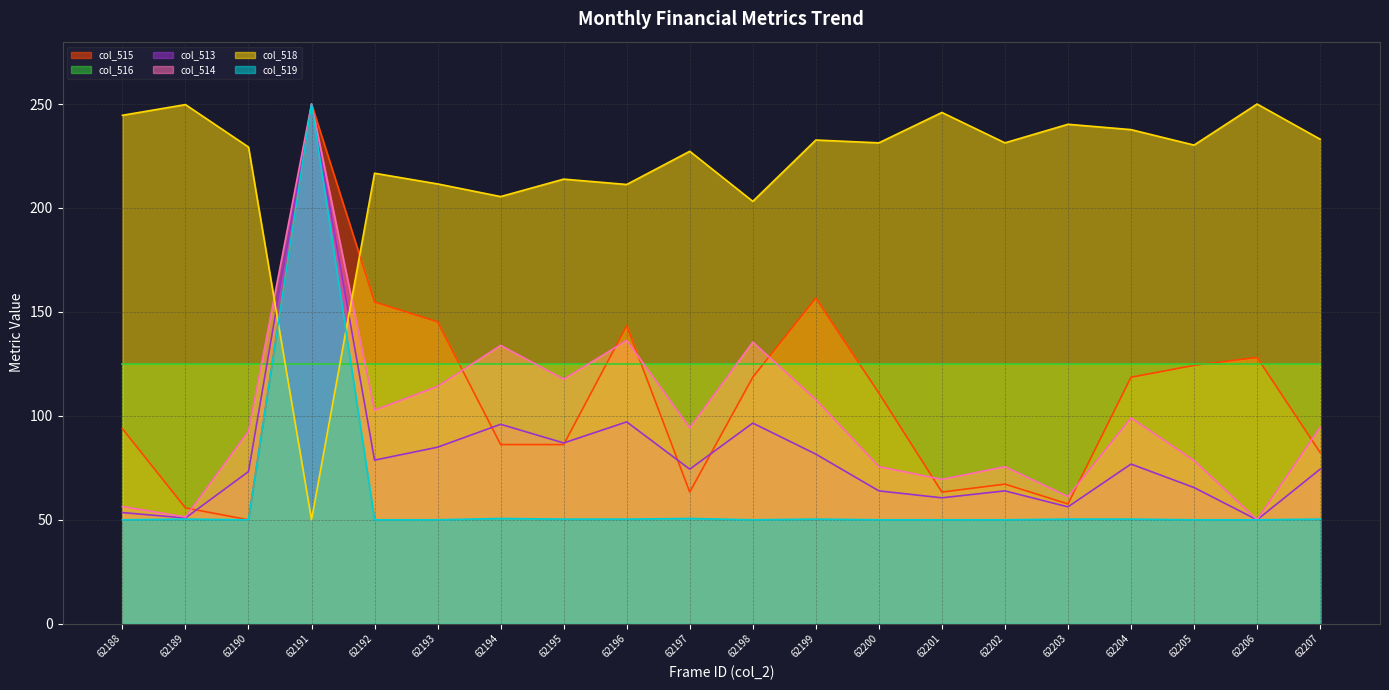

True or false: col_518 and col_513 intersect in this chart.

True